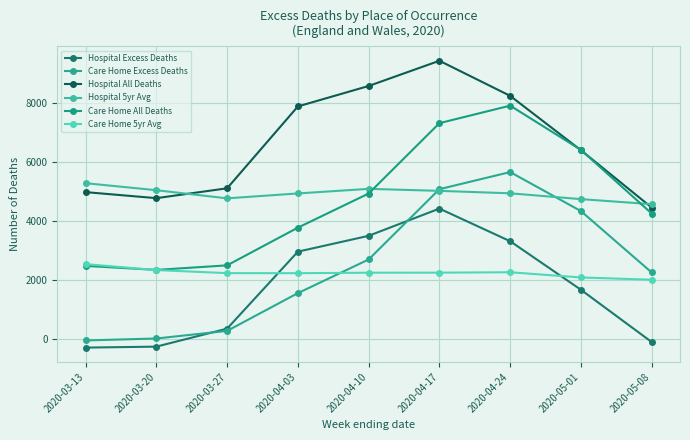

Rank the series by their maximum value, from lowest to highest.

Care Home 5yr Avg, Hospital Excess Deaths, Hospital 5yr Avg, Care Home Excess Deaths, Care Home All Deaths, Hospital All Deaths